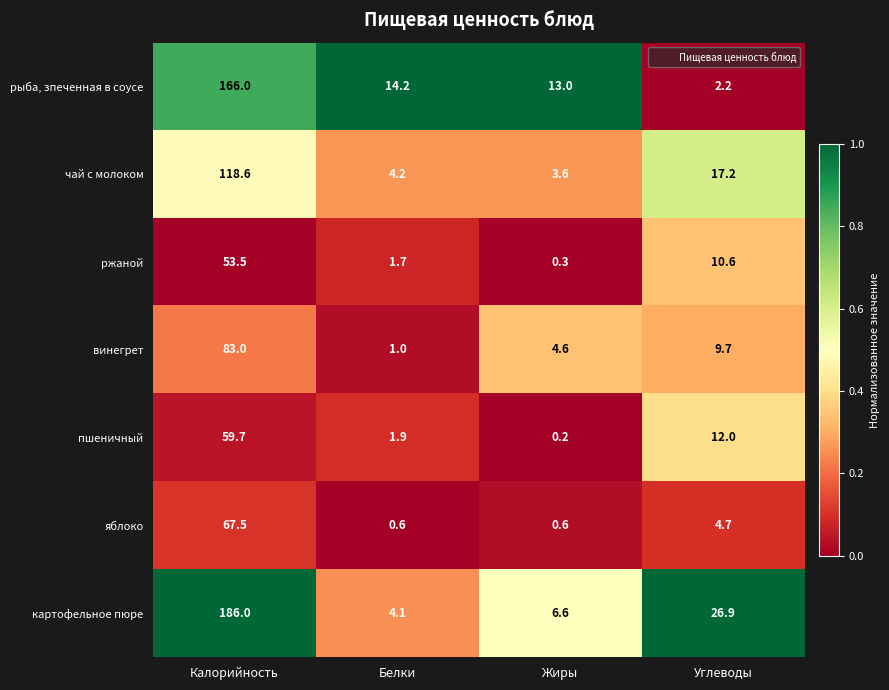

True or false: ржаной has a value of 2.6 at Углеводы.

False